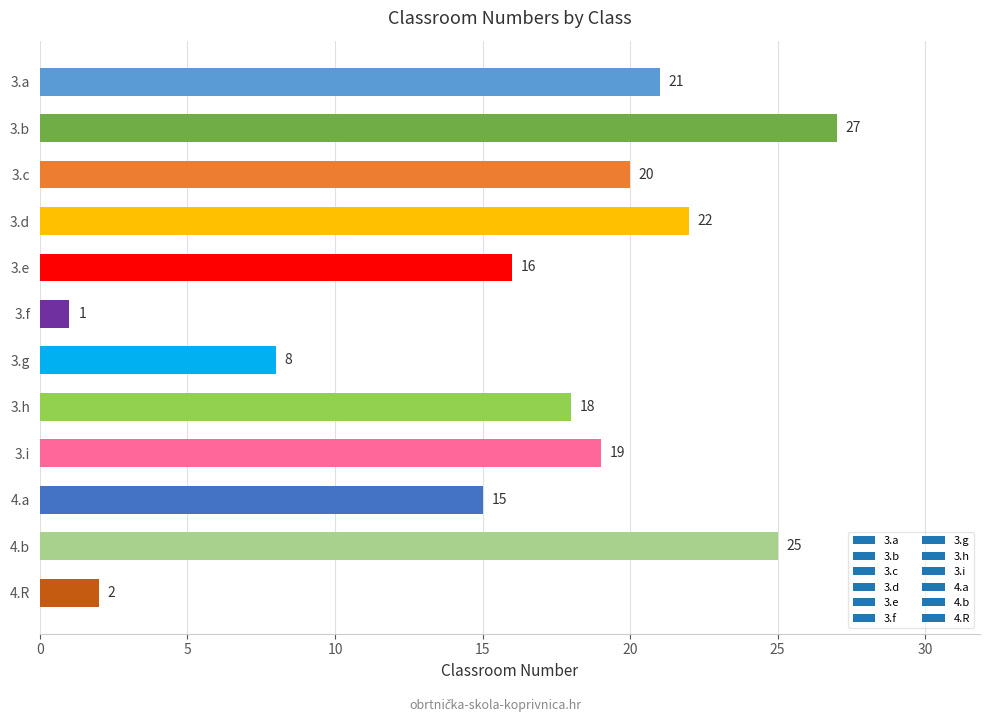

List the labels in order of value, largest first.

3.b, 4.b, 3.d, 3.a, 3.c, 3.i, 3.h, 3.e, 4.a, 3.g, 4.R, 3.f